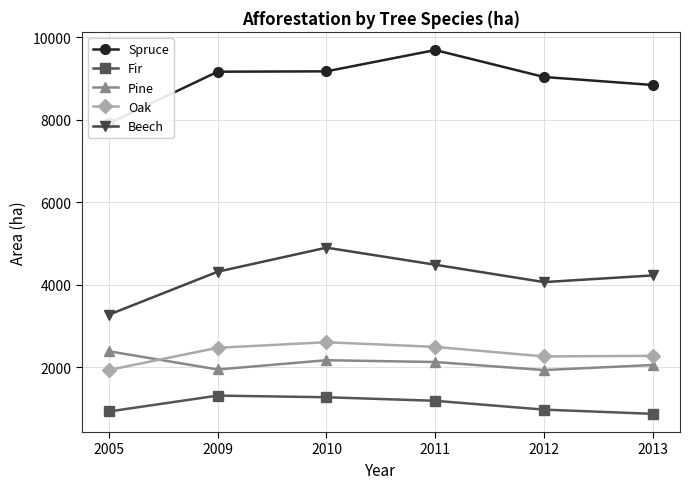

Read the Fir value at 2005, to the nearest 10.

930